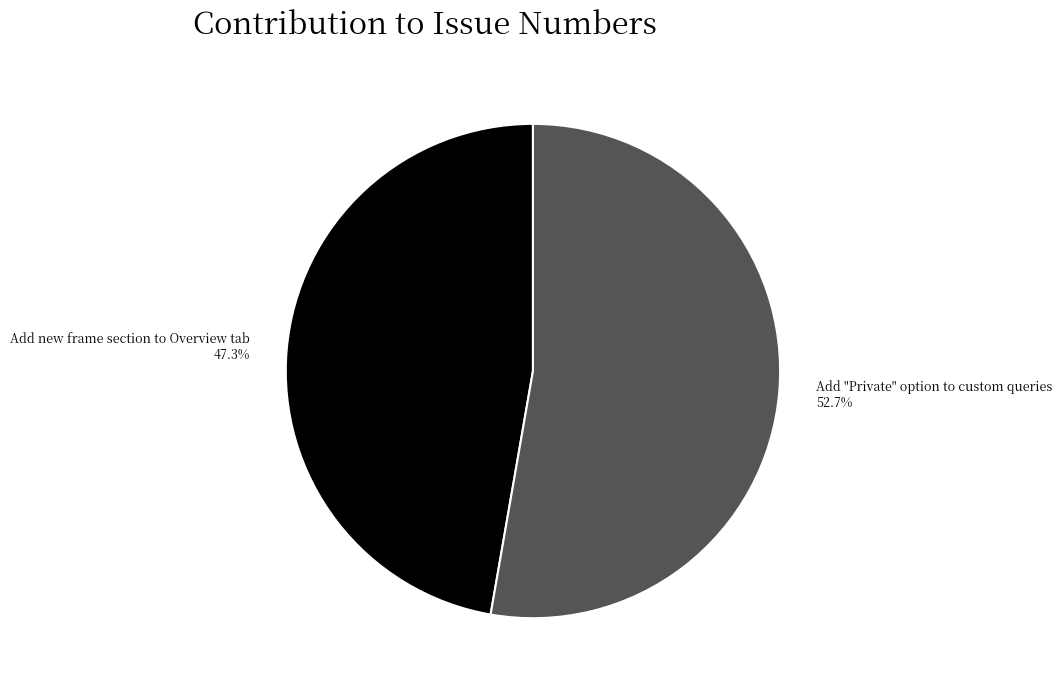

What is the largest slice in the pie chart?

Add "Private" option to custom queries